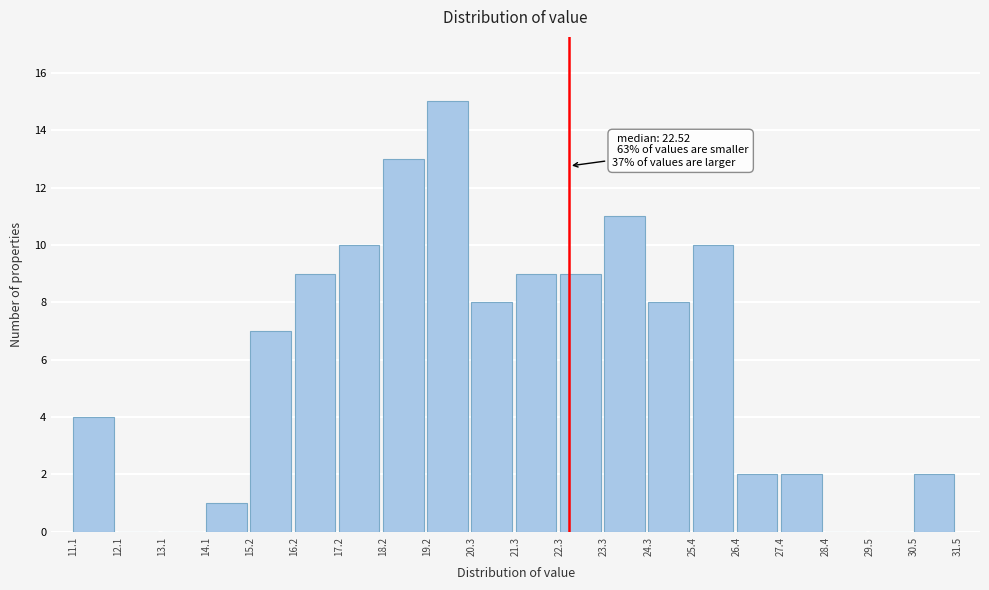

Over which range of the x-axis is the bar tallest?

19.2 to 20.3